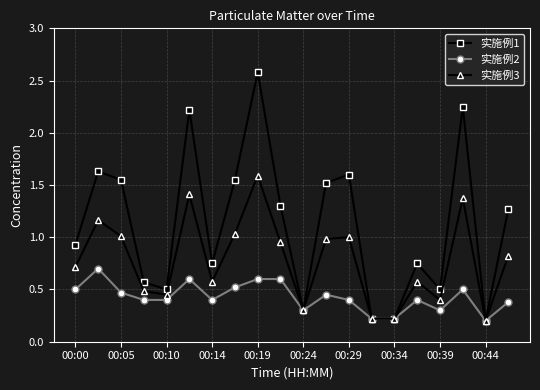

Which series has the widest spread of values?

实施例1